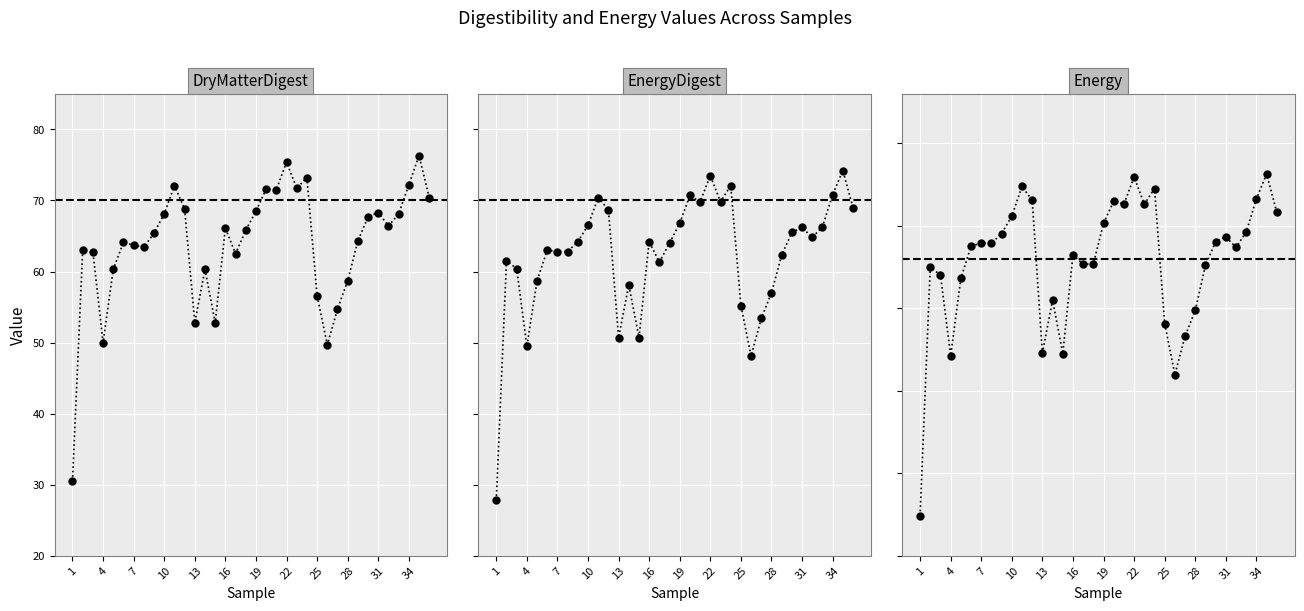

Which series has the largest range (max minus min)?

EnergyDigest